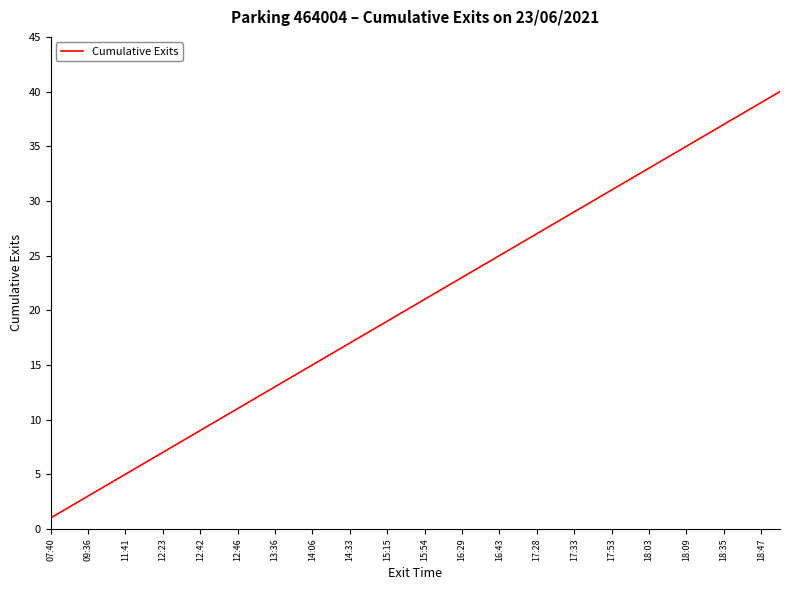

What is the difference between the maximum and minimum values?

39